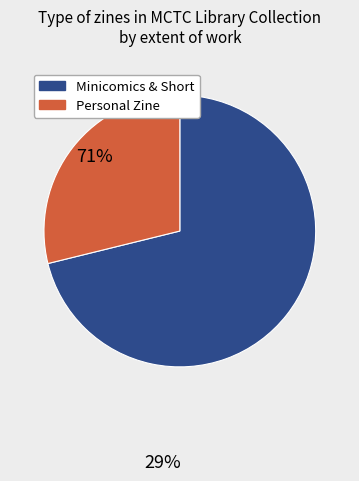

Is there any slice that represents more than half of the pie?

Yes